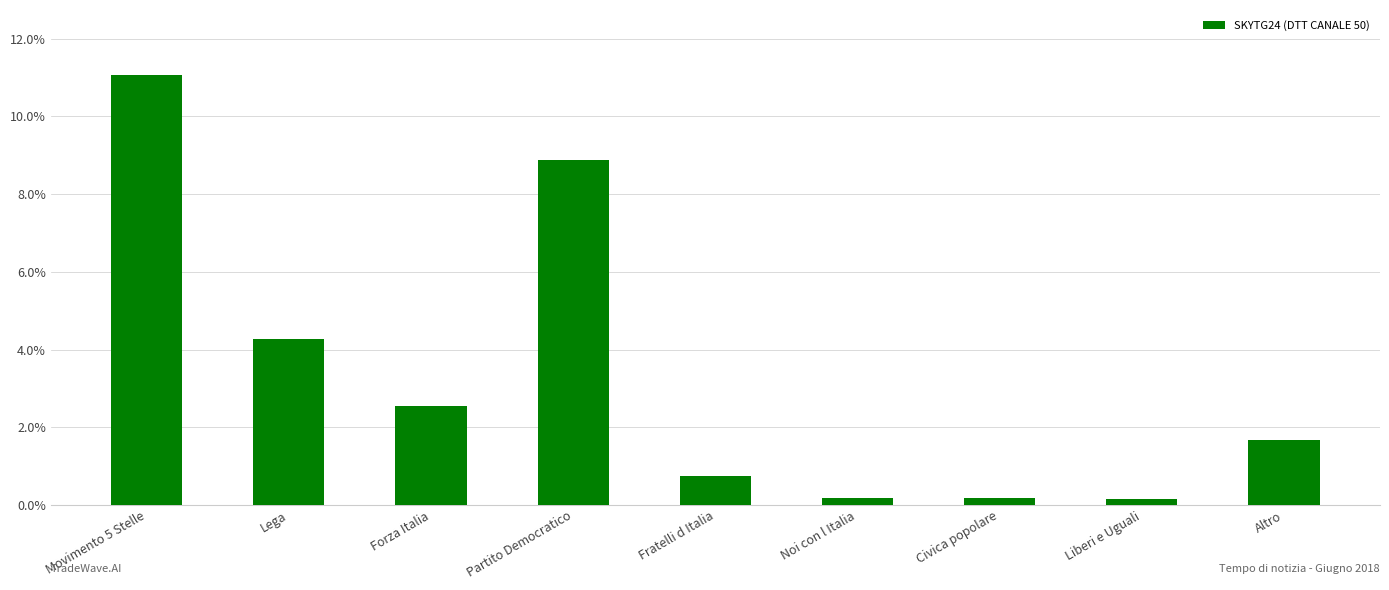

Reading right to left, transcribe all the data shown in this chart.

1.7	0.2	0.2	0.2	0.8	8.9	2.5	4.3	11.1